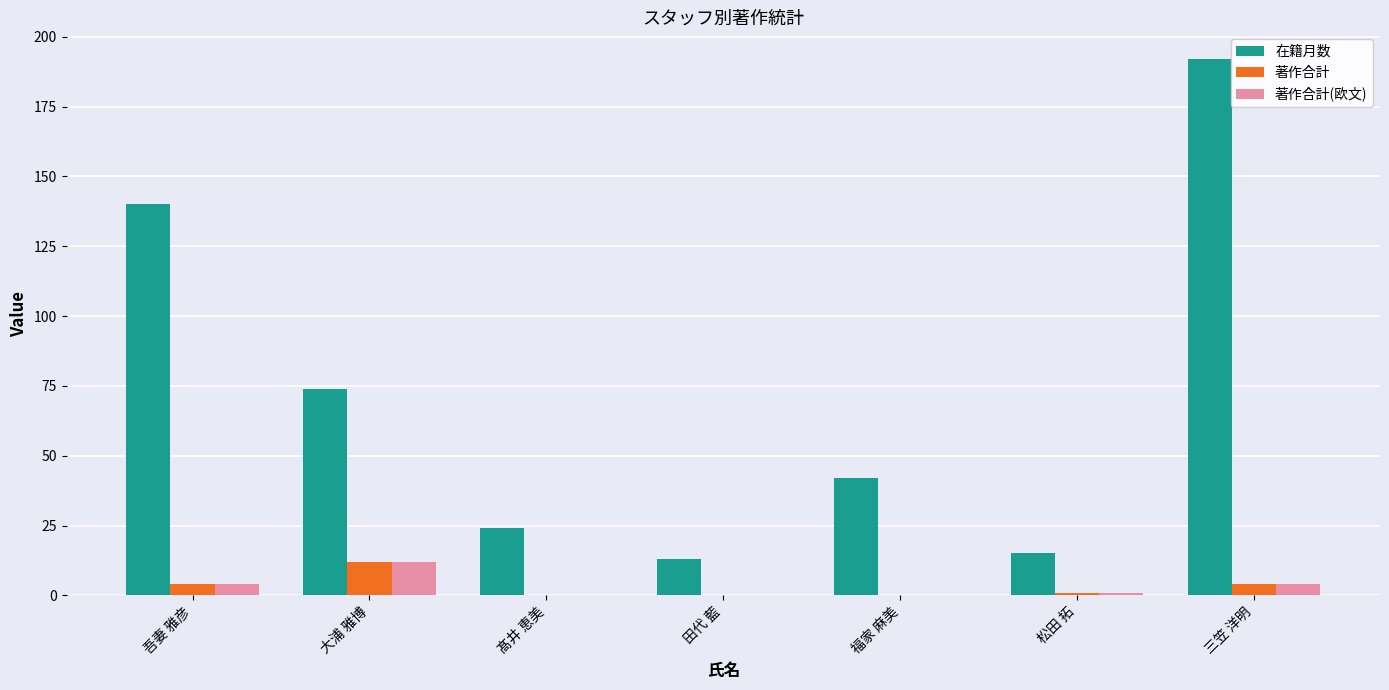

How many categories are shown in the chart?

7